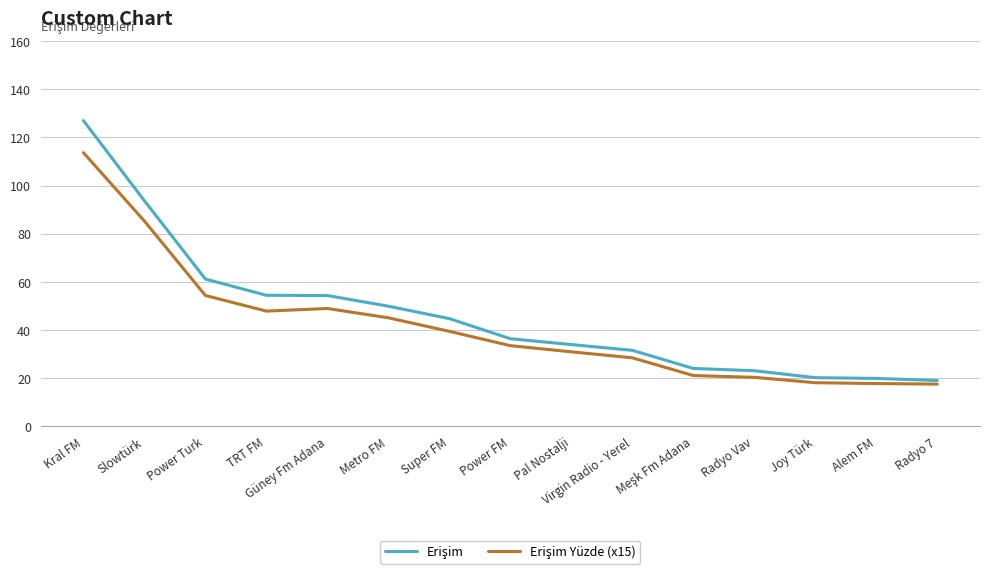

What position from the right is Radyo Vav?

4